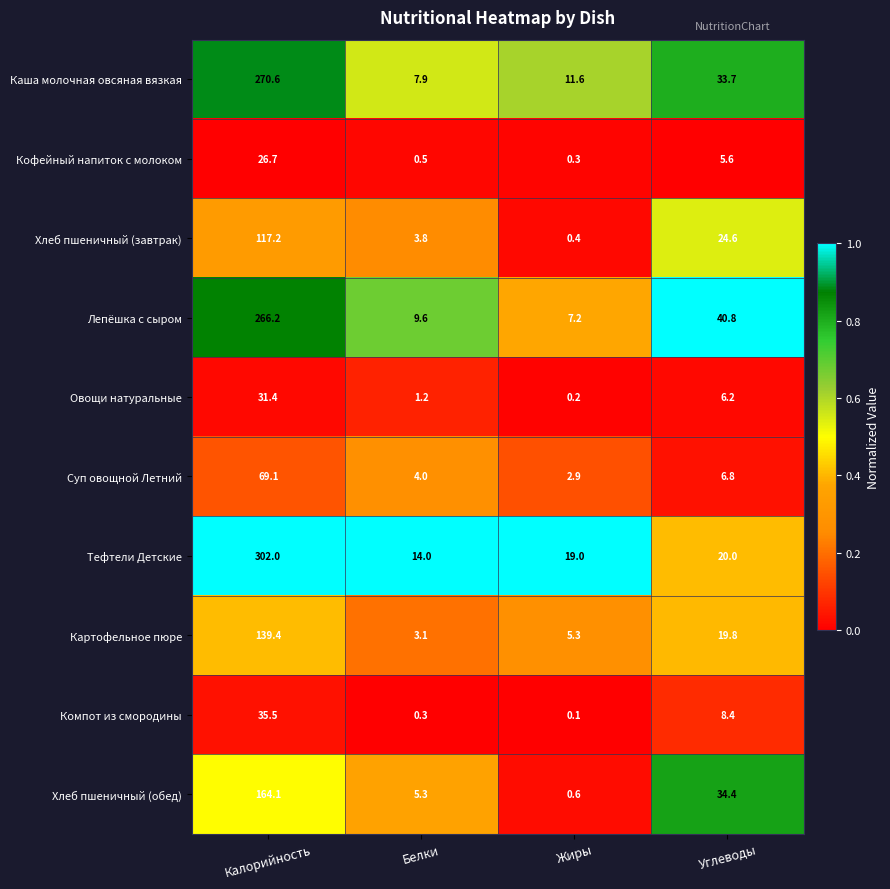

What is the average value of the Лепёшка с сыром series?

81.0